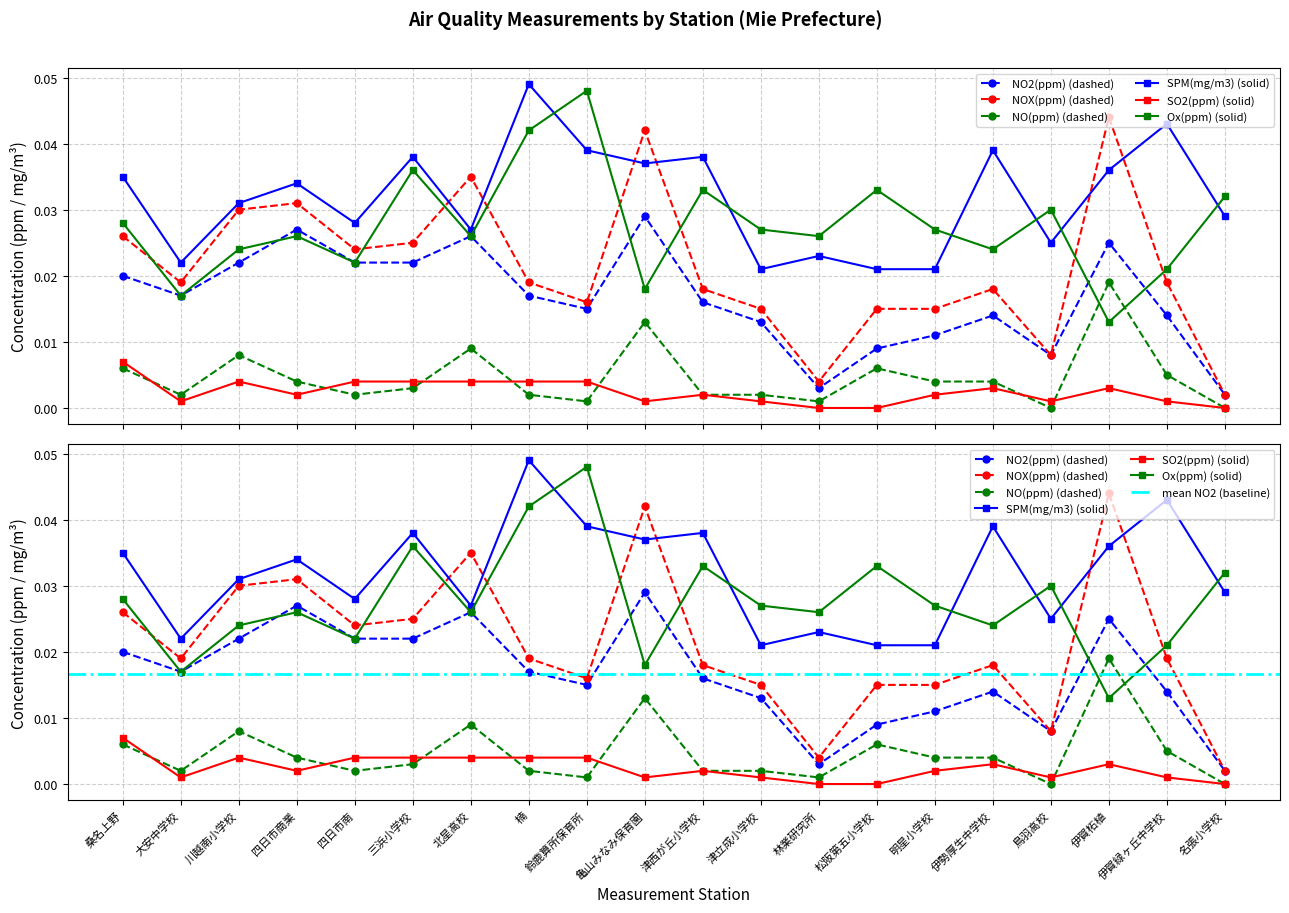

At 伊勢厚生中学校, list the series in order from largest to smallest.

SPM(mg/m3), Ox(ppm), NOX(ppm), NO2(ppm), NO(ppm), SO2(ppm)